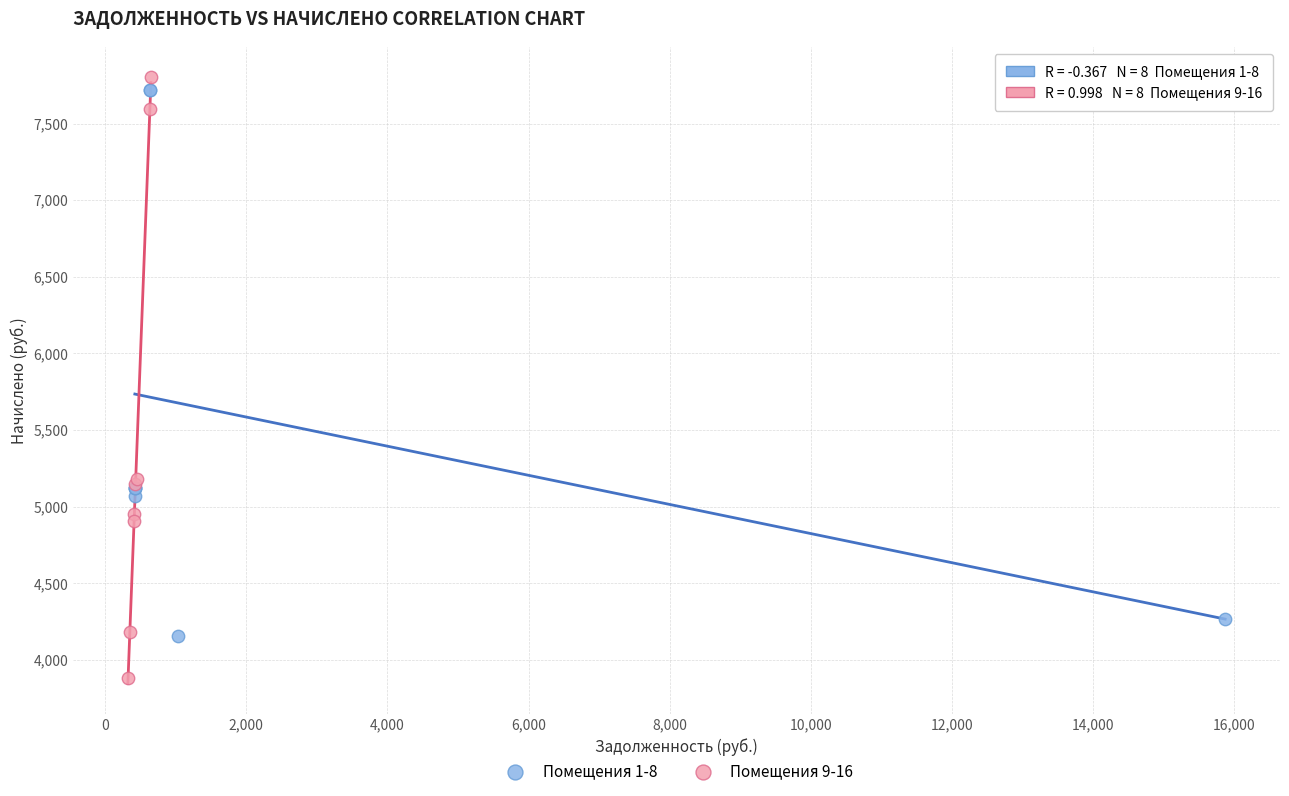

Which series has the largest Y range (max minus min)?

Помещения 9-16